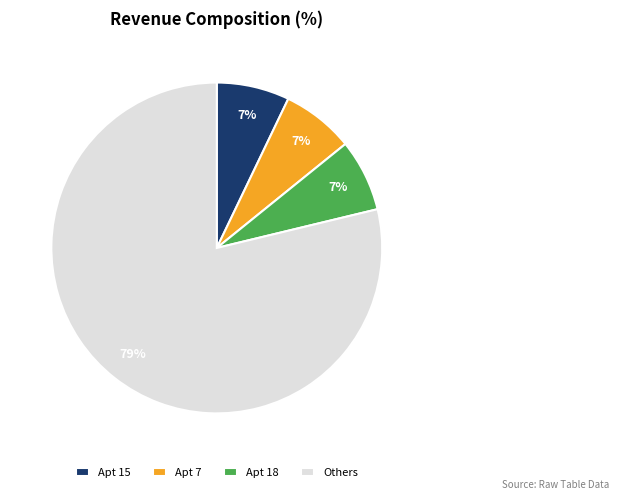

The Apt 7 slice represents 2% of the pie. True or false?

False